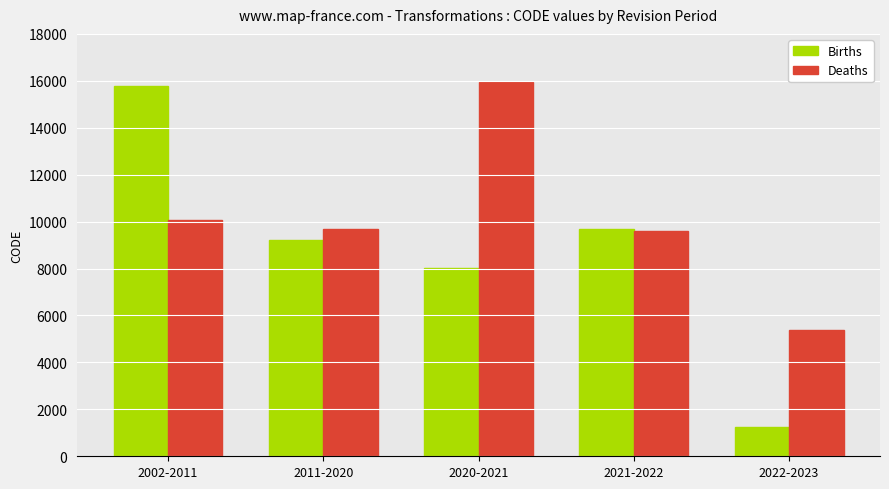

Reading left to right, list all the values displayed in this chart.

Births: 15781	9225	8037	9704	1235
Deaths: 10084	9690	15960	9618	5385